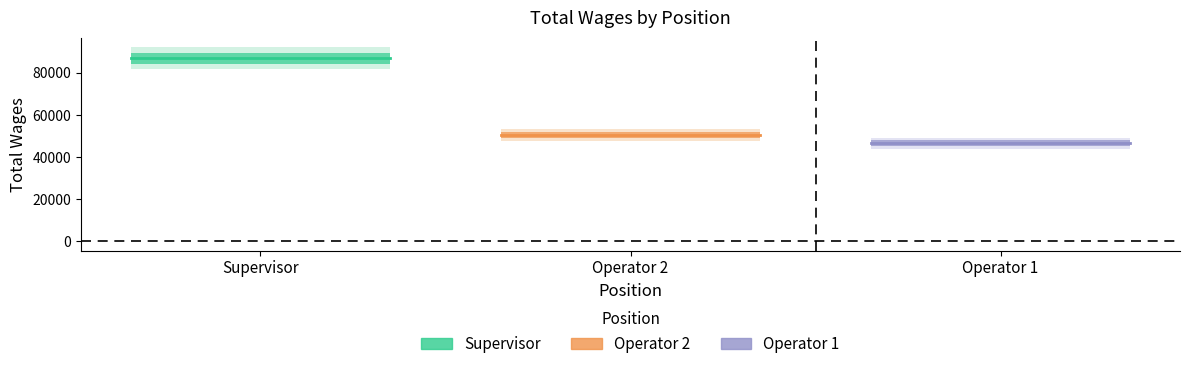

Is this an area chart (filled region under the line)?

No